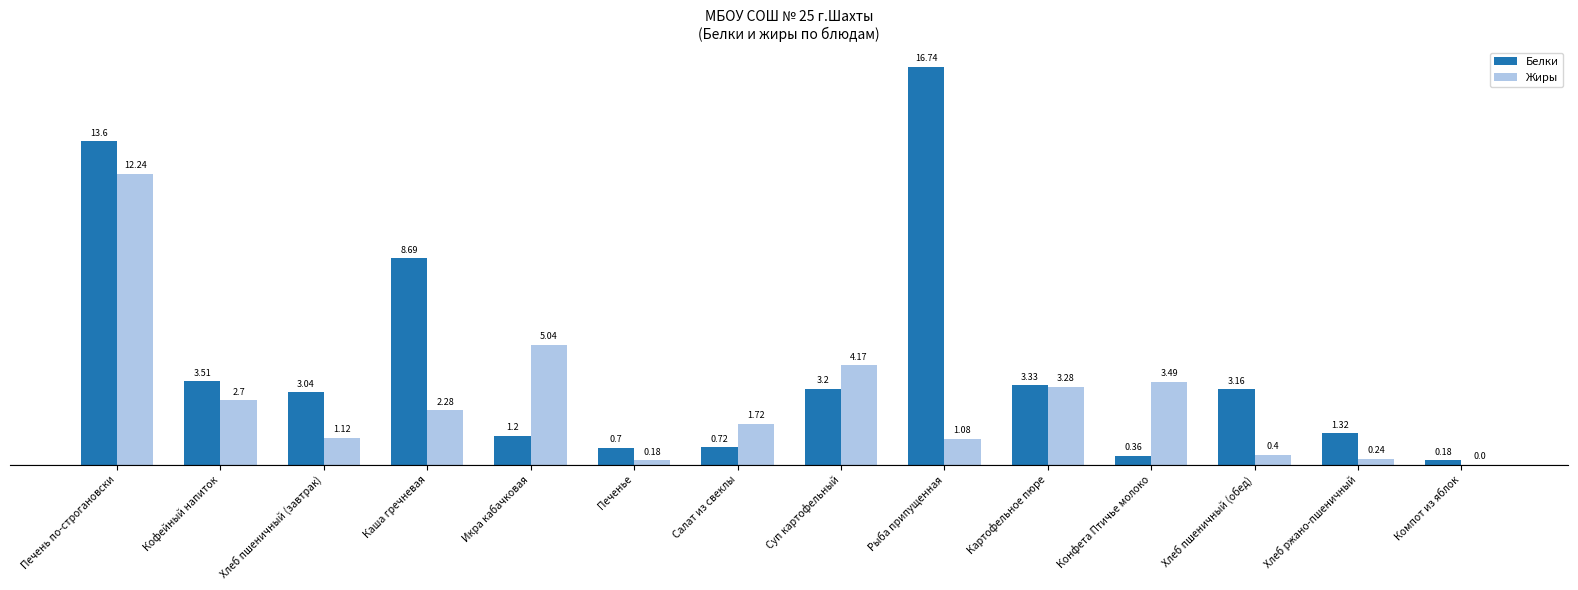

Which series has the largest range (max minus min)?

Белки